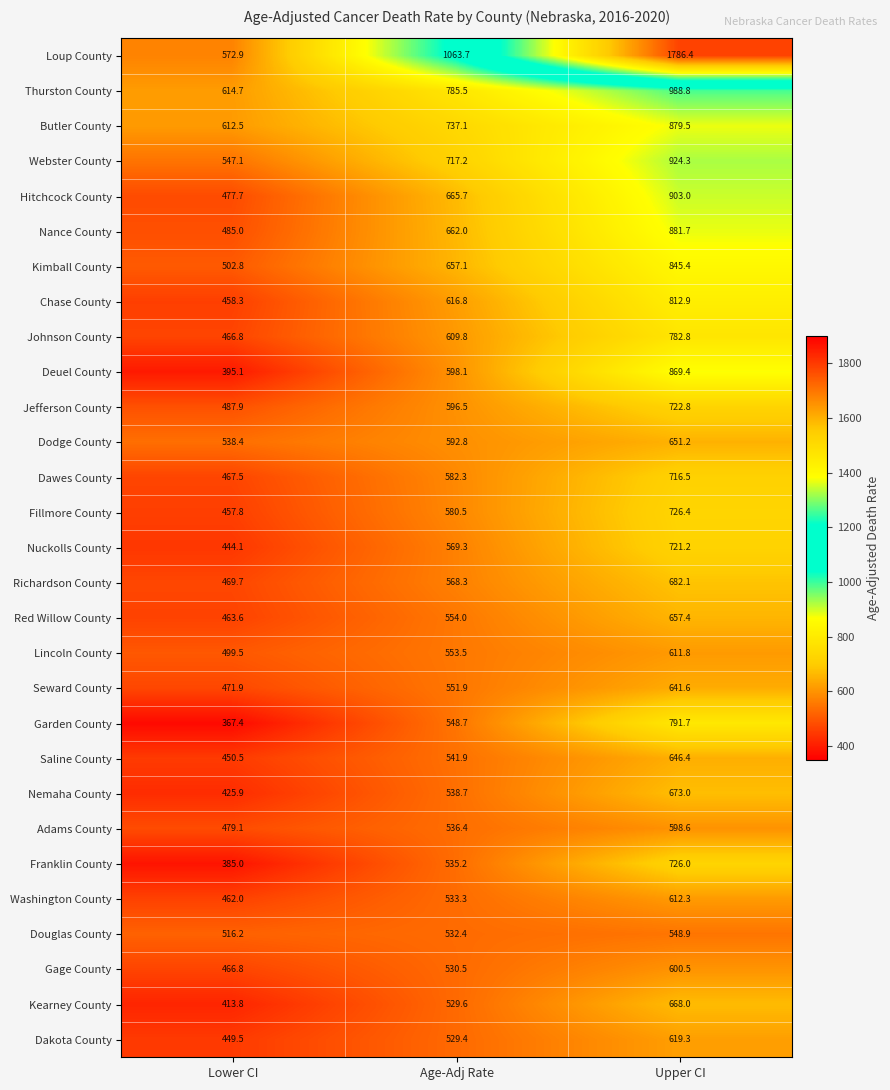

The value of Nemaha County at Upper CI is 407.3. True or false?

False